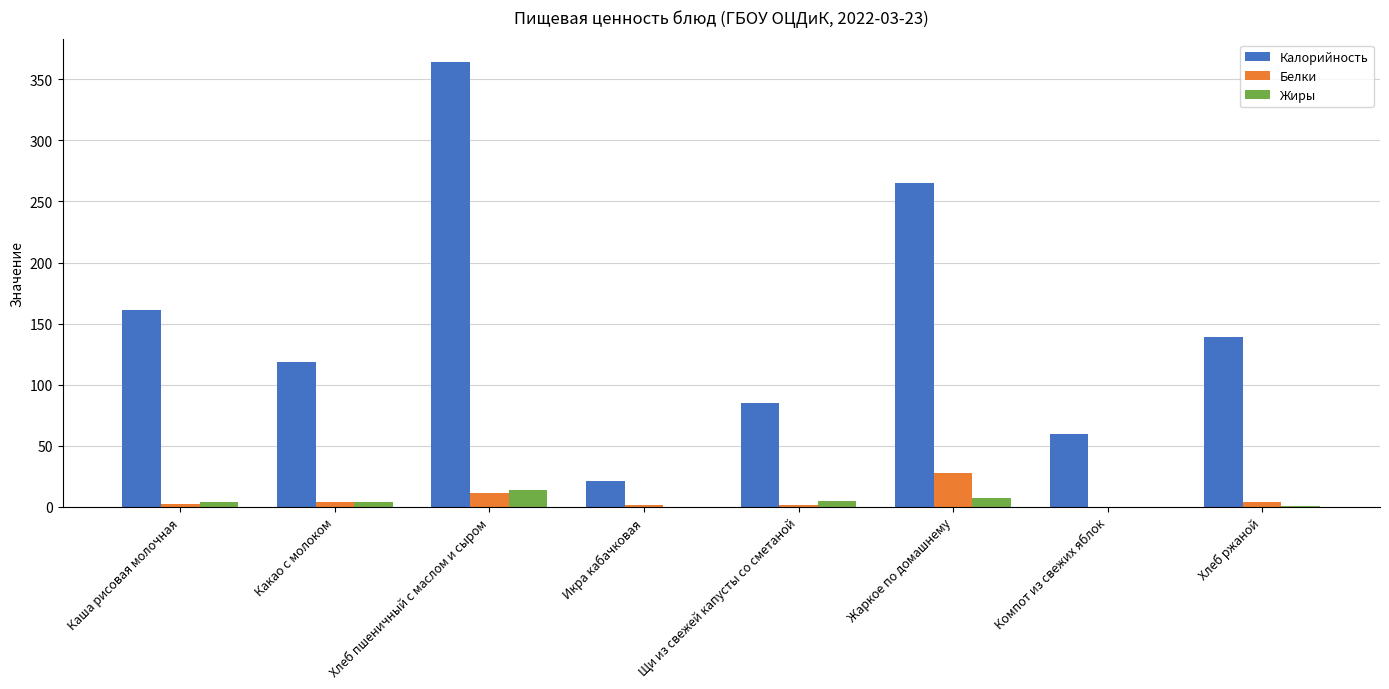

What is the sum of all Белки values?

52.9